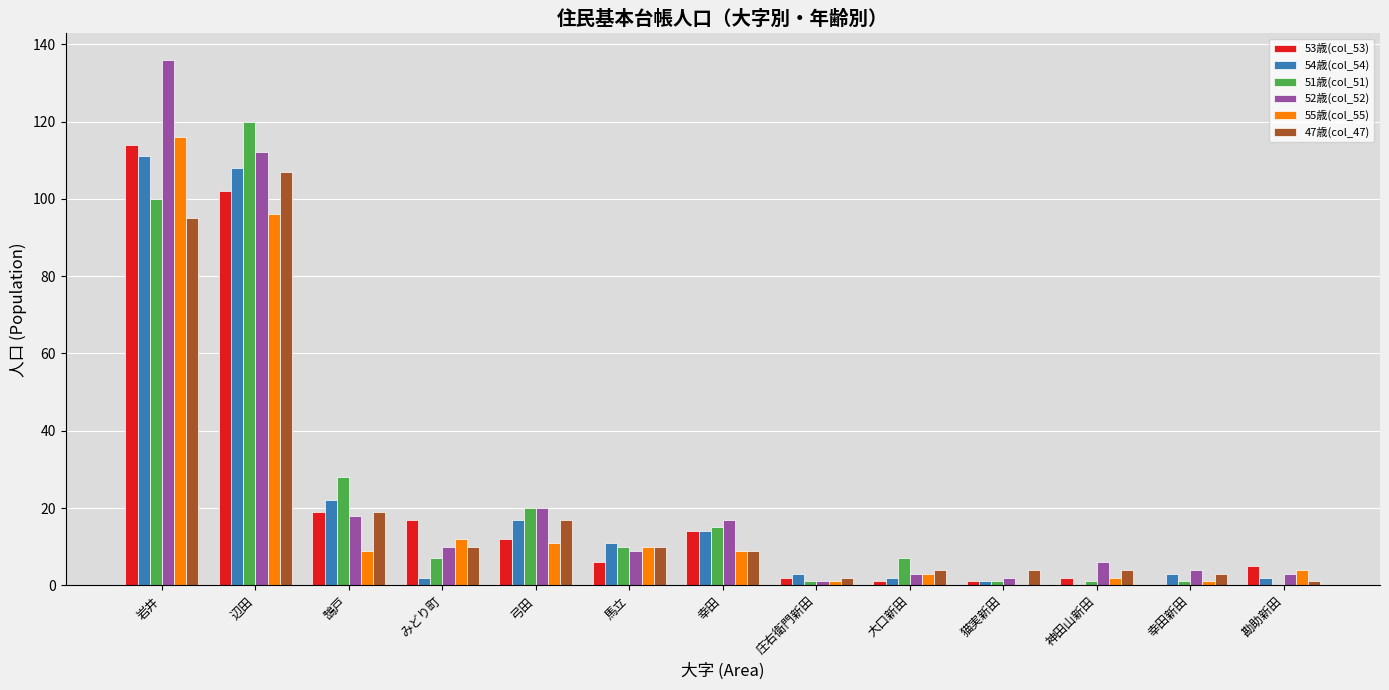

Is the value of 51歳(col_51) at 大口新田 greater than the value of 52歳(col_52) at 弓田?

No